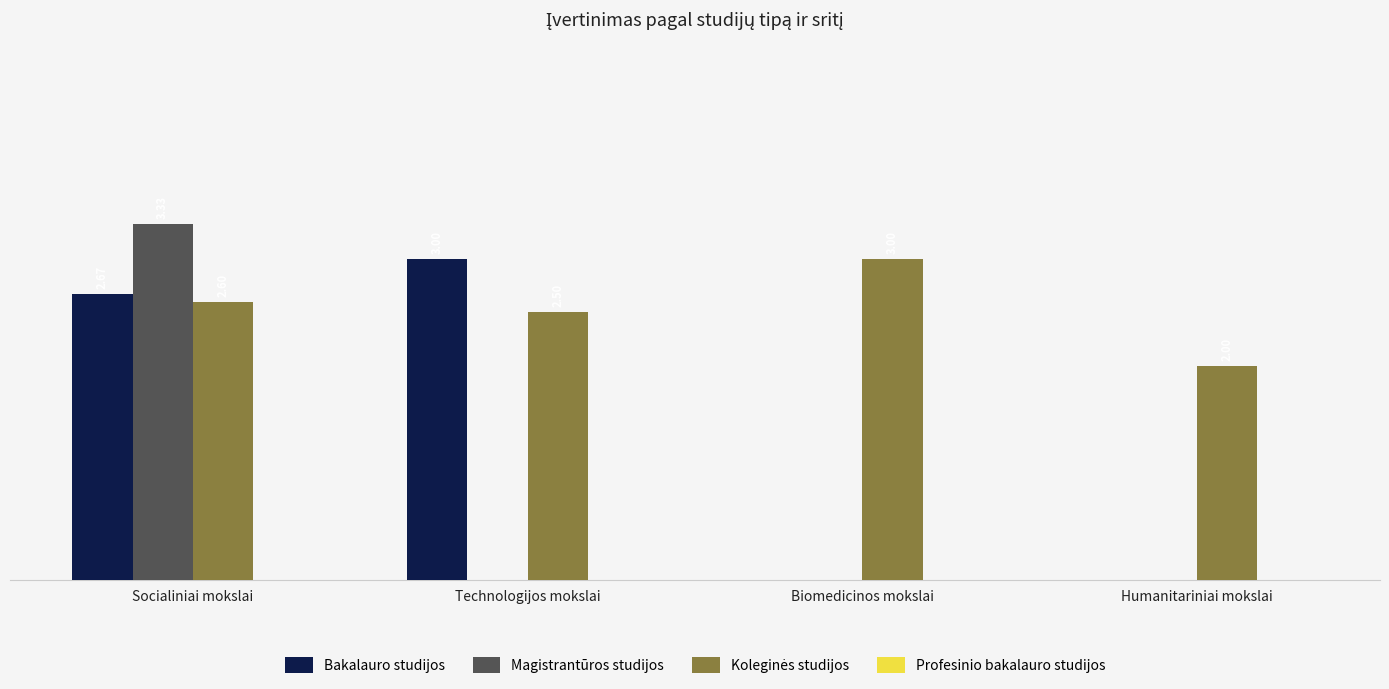

At which category is the sum across all series the highest?

Socialiniai mokslai